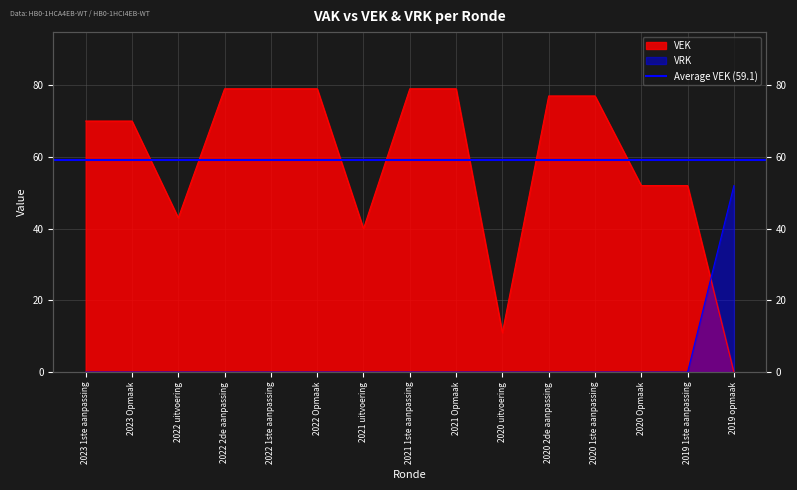

True or false: VEK and VRK cross at least once.

True